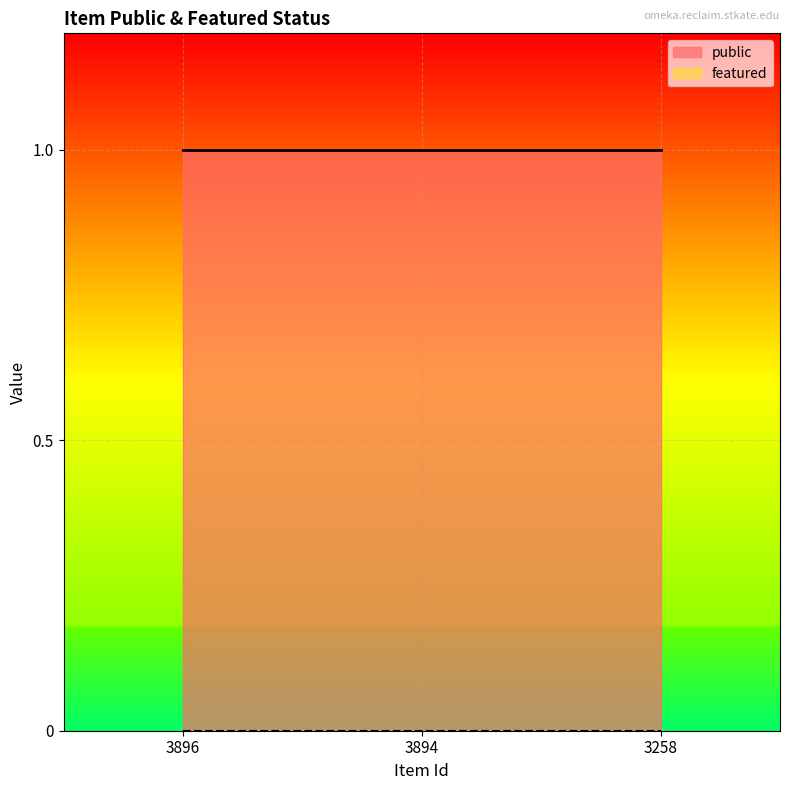

Between 3894 and 3258, which is larger?

3894